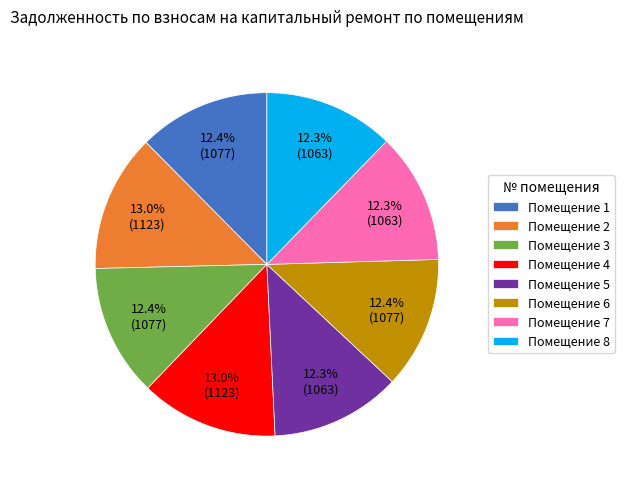

Approximately how many times larger is the value at Помещение 5 compared to Помещение 3?

1.0